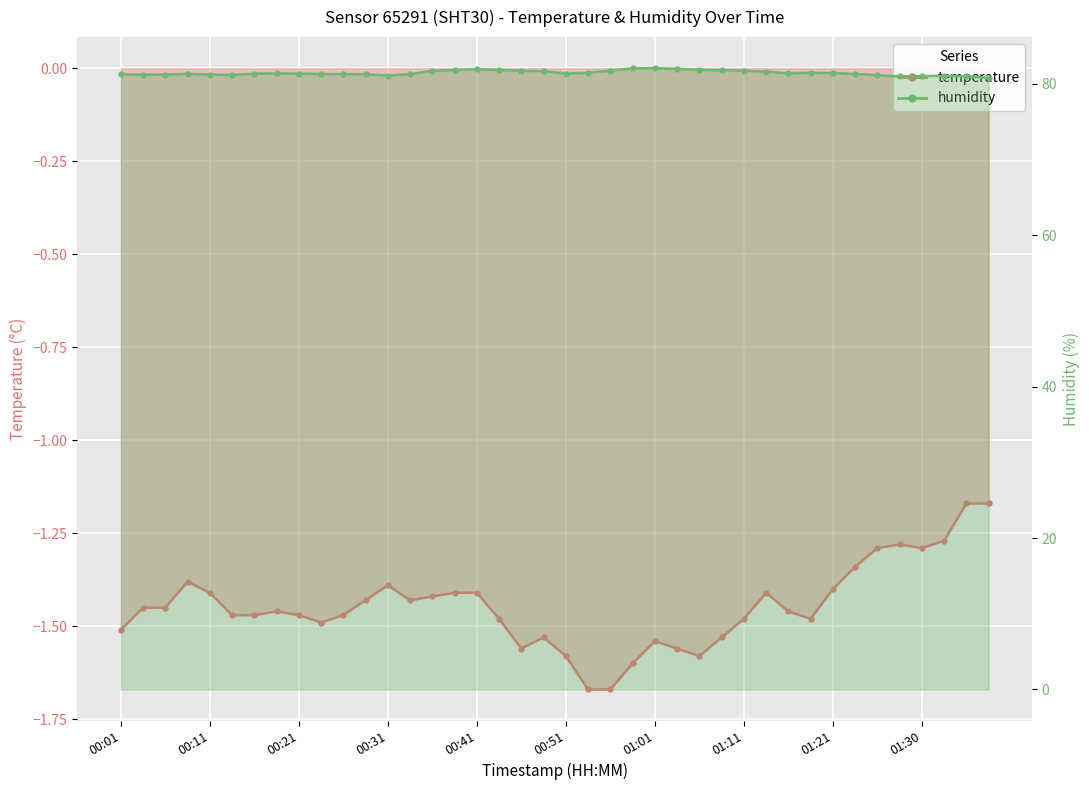

What is the sum of all temperature values?

-57.9